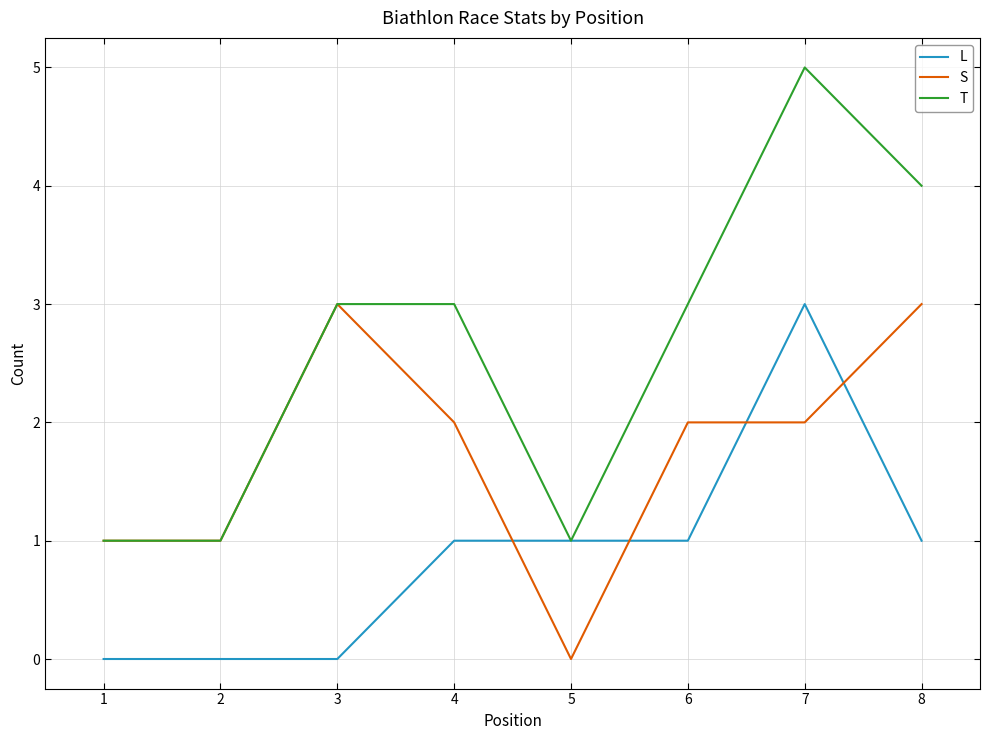

Rank the series at 8 from highest to lowest value.

T, S, L